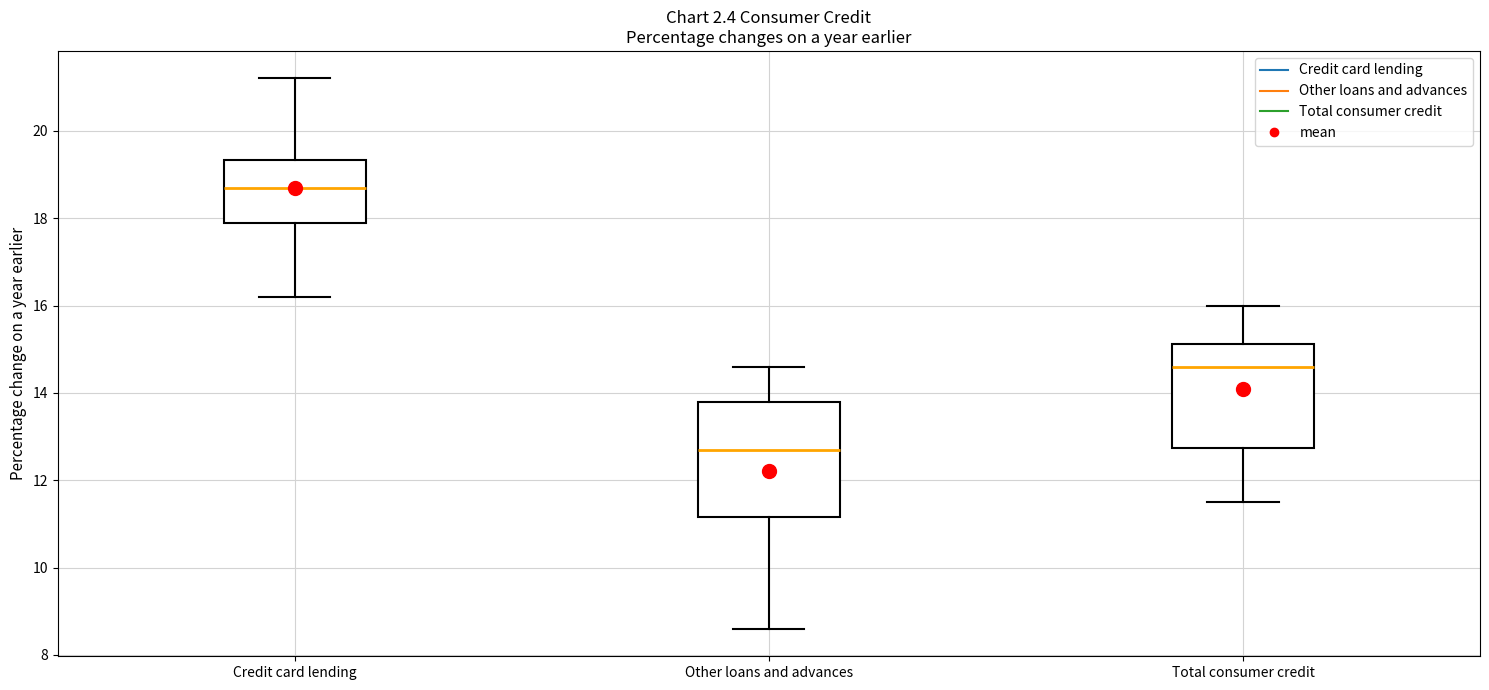

Reading left to right, transcribe this box plot: for each box, give where its median line is, the range the box spans, and where its two whiskers end, as read against the y-axis. The values are not printed on the chart, so give them approximately, as read against the axis.

Credit card lending: median 18.8, box 18.0 to 19.4, whiskers 16.2 to 21.2
Other loans and advances: median 12.8, box 11.2 to 13.8, whiskers 8.6 to 14.6
Total consumer credit: median 14.6, box 12.8 to 15.2, whiskers 11.6 to 16.0